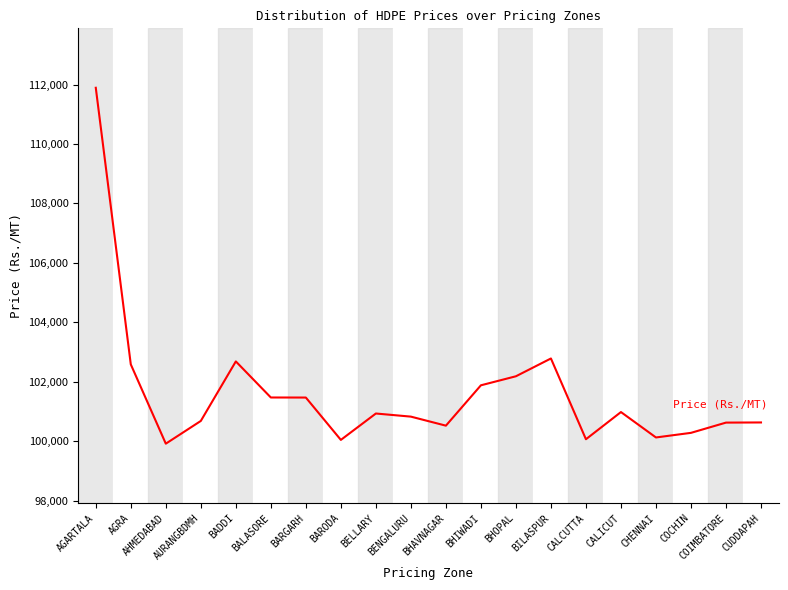

What is the difference between the maximum and minimum values?

11976